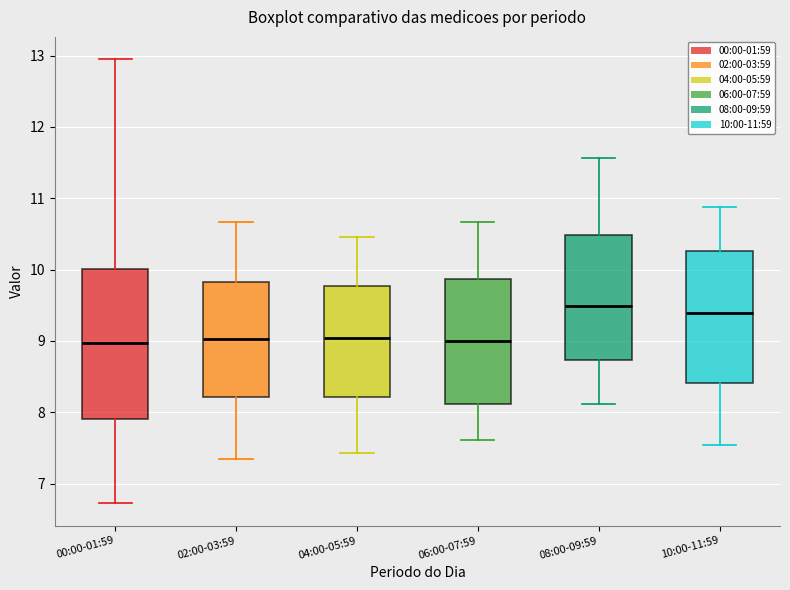

Reading left to right, read every box against the y-axis: the position of its median line, the range the box covers, and the ends of its whiskers. The values are not printed on the chart, so give them approximately, as read against the axis.

00:00-01:59: median 9.0, box 7.9 to 10.0, whiskers 6.7 to 13.0
02:00-03:59: median 9.0, box 8.2 to 9.8, whiskers 7.3 to 10.7
04:00-05:59: median 9.0, box 8.2 to 9.8, whiskers 7.4 to 10.5
06:00-07:59: median 9.0, box 8.1 to 9.9, whiskers 7.6 to 10.7
08:00-09:59: median 9.5, box 8.7 to 10.5, whiskers 8.1 to 11.6
10:00-11:59: median 9.4, box 8.4 to 10.3, whiskers 7.5 to 10.9